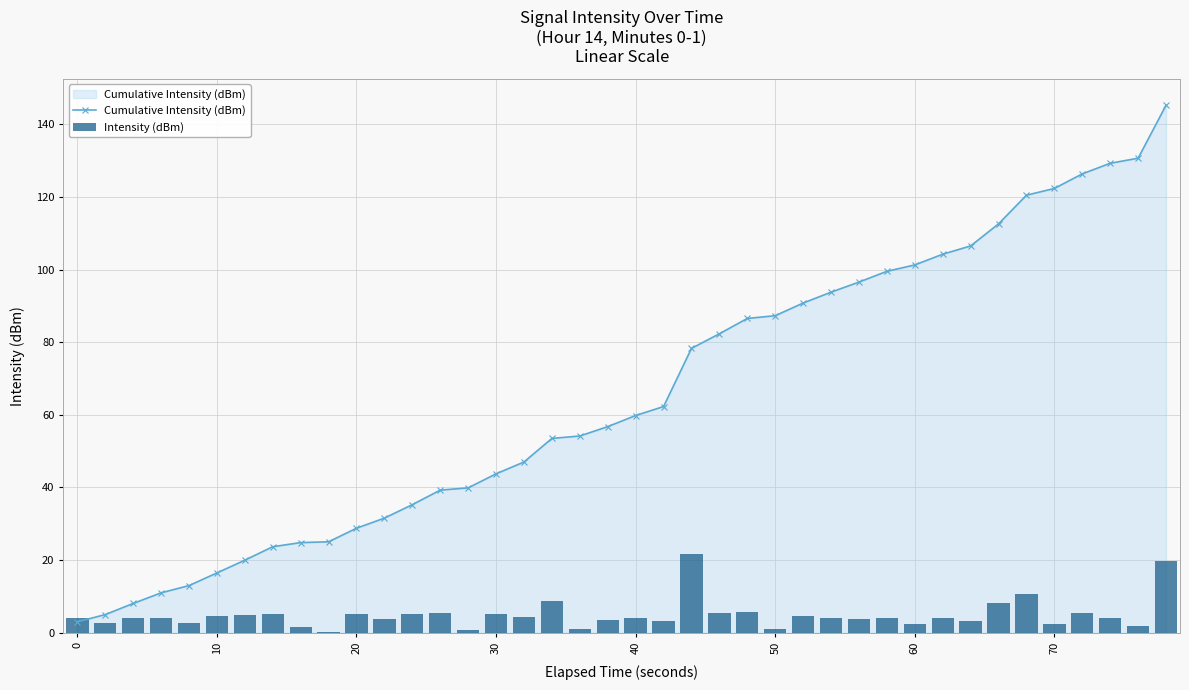

How many series are shown in this chart?

2